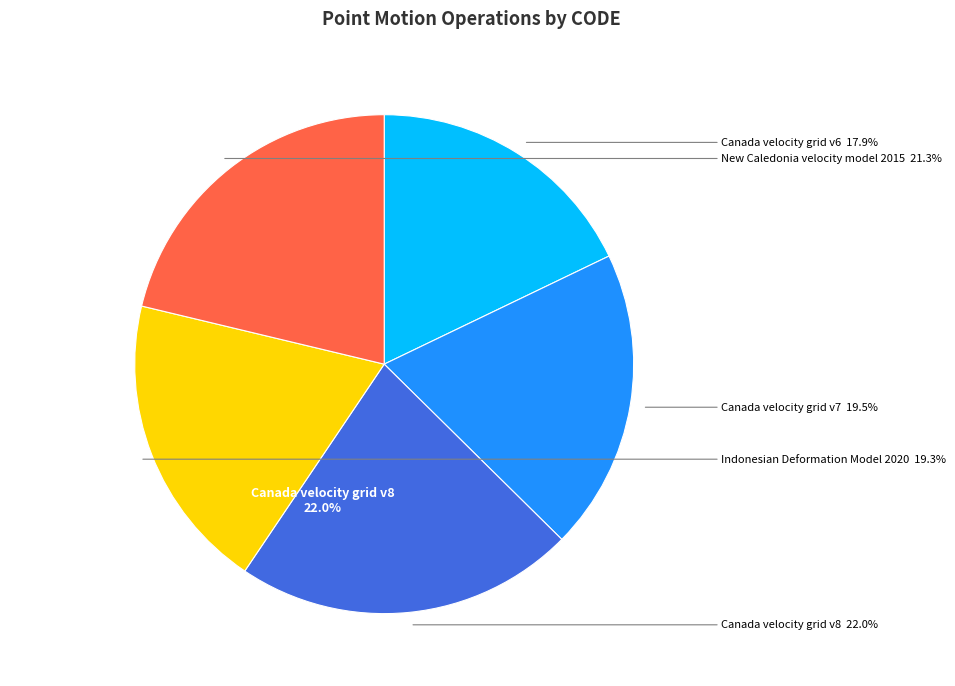

Approximately how many times larger is the value at Canada velocity grid v8 compared to New Caledonia velocity model 2015?

1.0